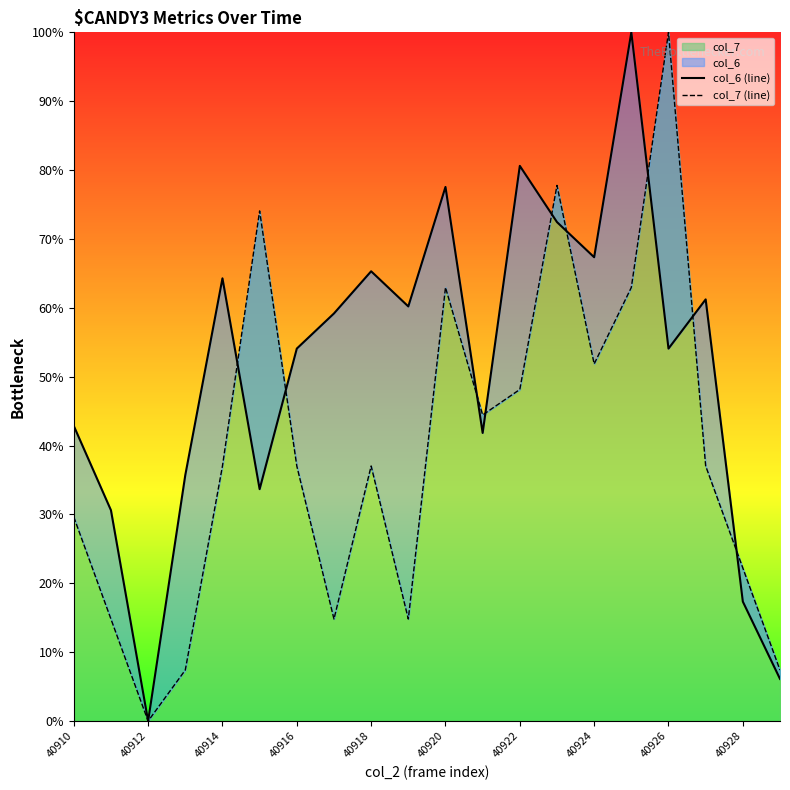

True or false: col_7 has a value of 7.4 at 40916.

False